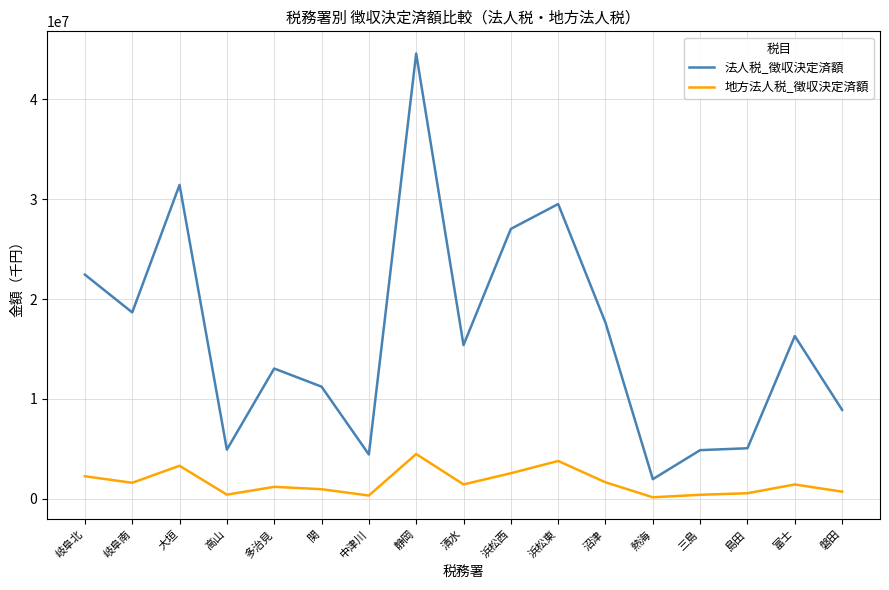

What is the difference between the 法人税_徴収決定済額 values at 大垣 and 沼津?

13799759